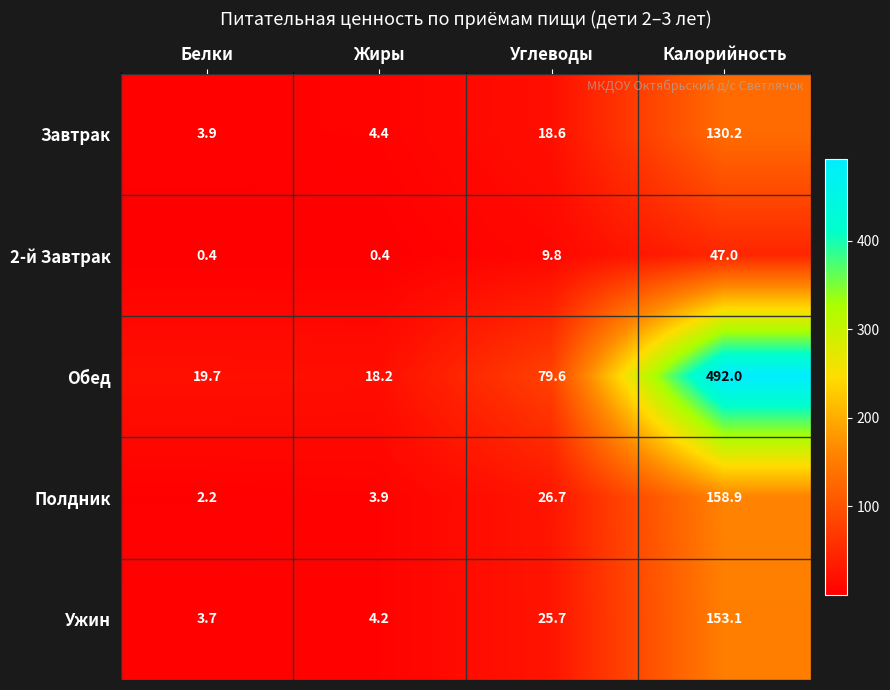

Which label corresponds to the largest value in the chart?

Калорийность